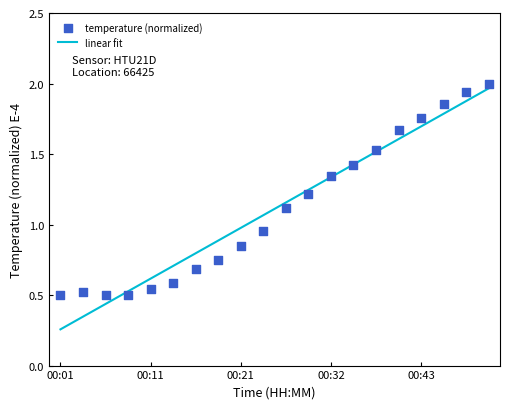

Which series has the widest spread of Y values?

linear fit